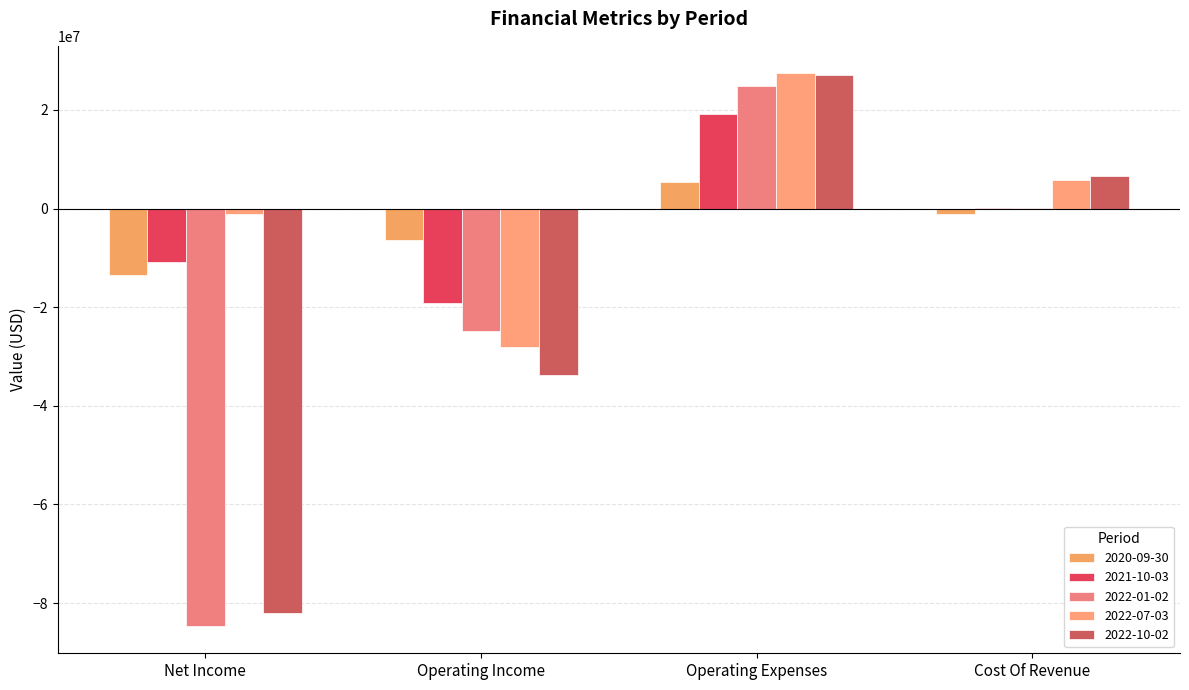

What is the maximum value shown in the chart?

27393000